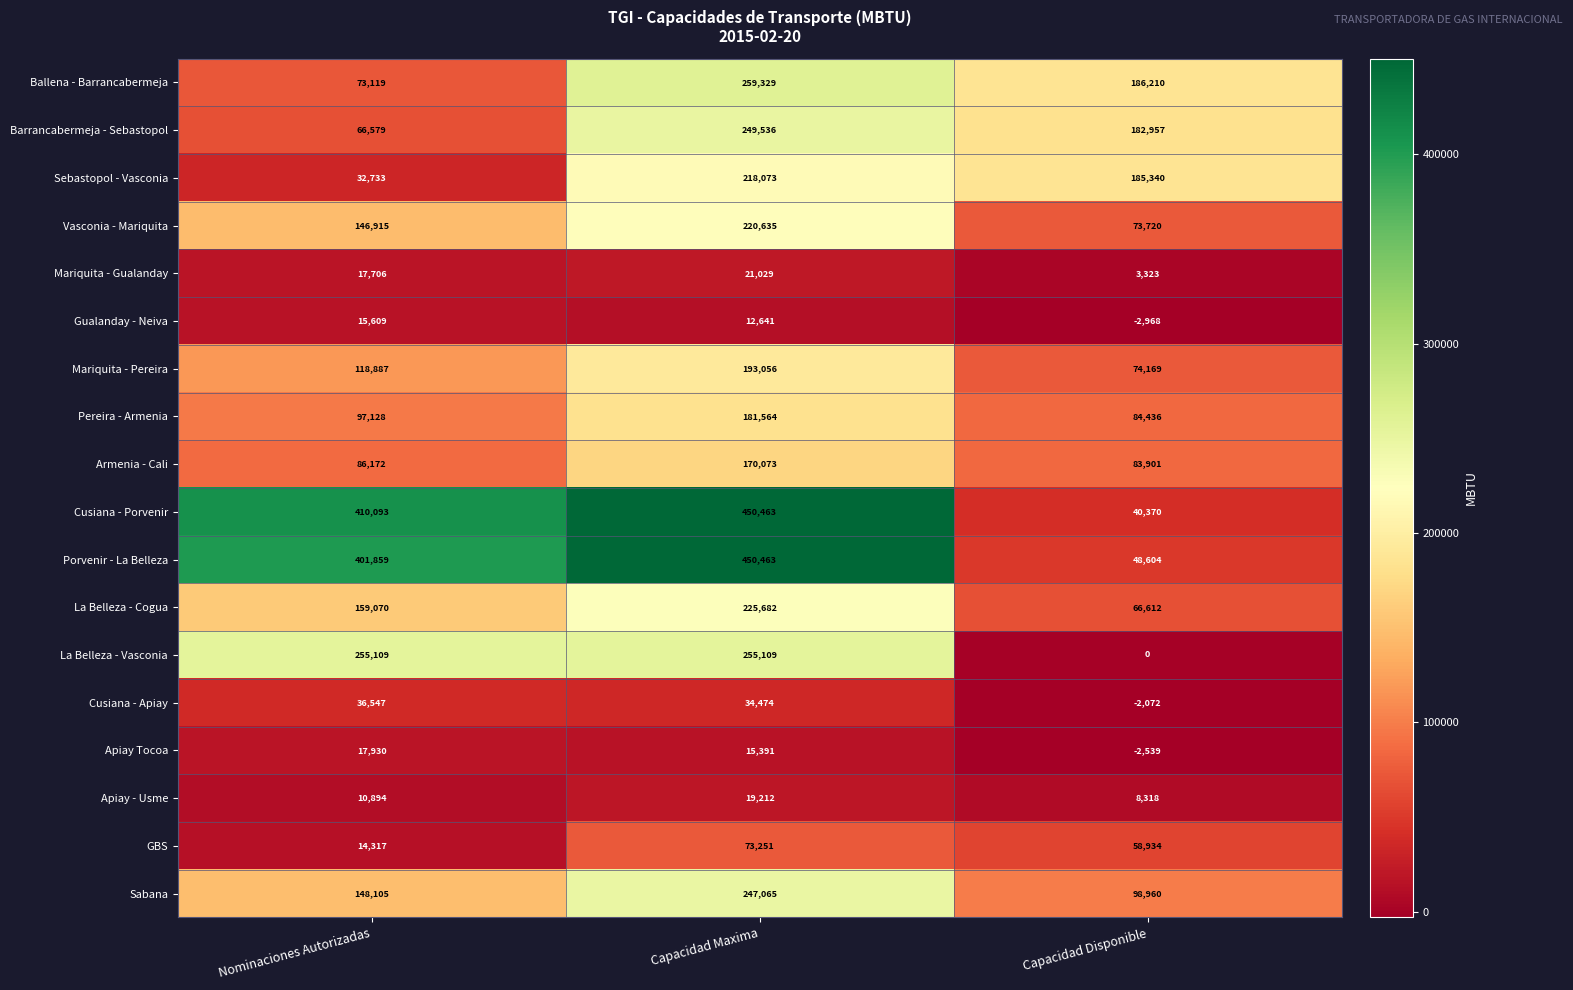

How many distinct data groups are displayed?

18